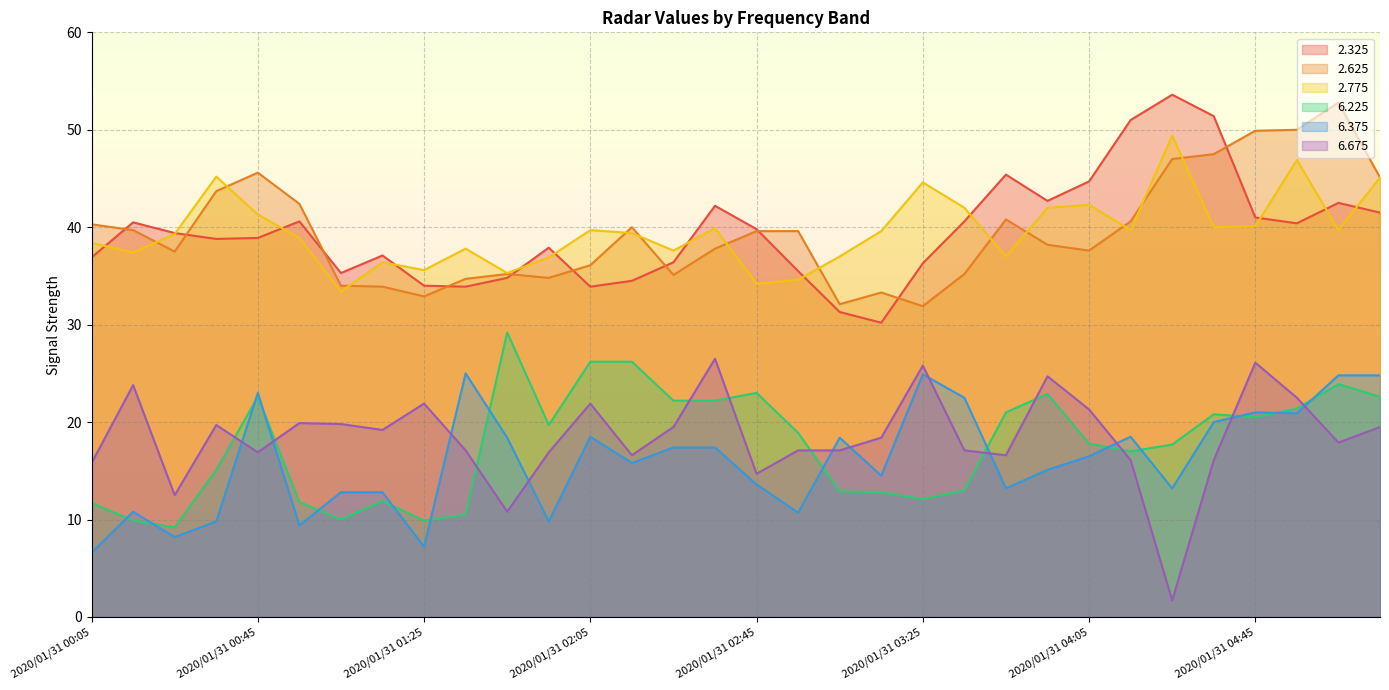

Where is the first local minimum for 6.375?

2020/01/31 00:25